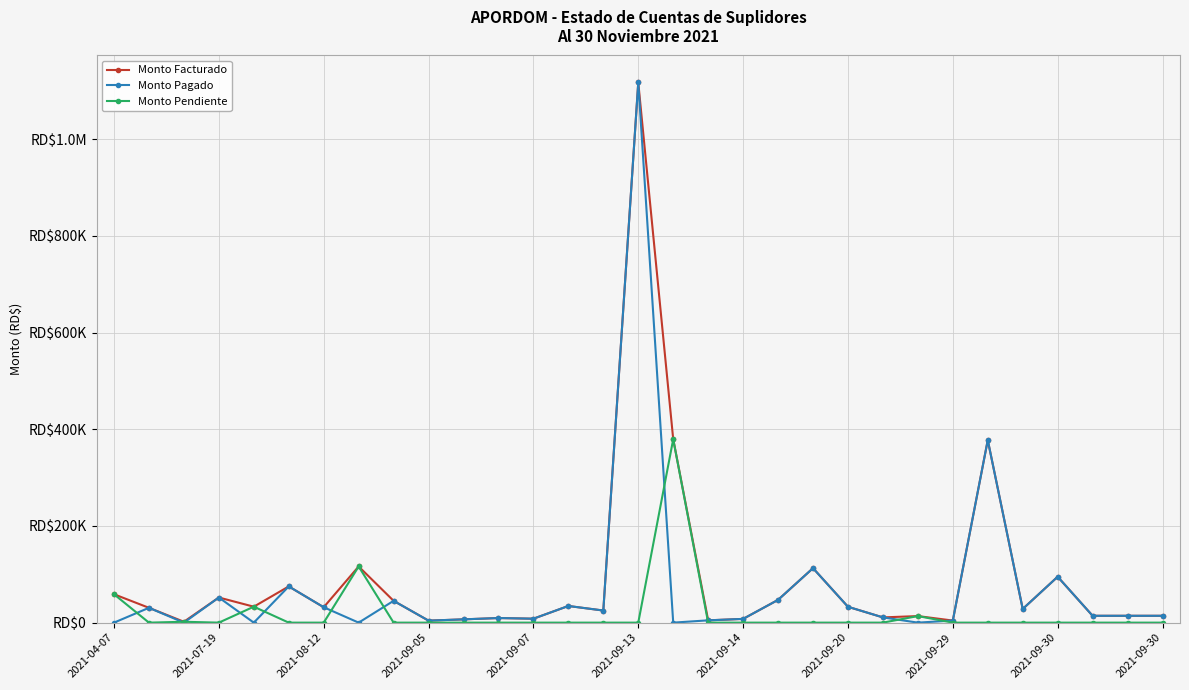

Is this an area chart (filled region under the line)?

No